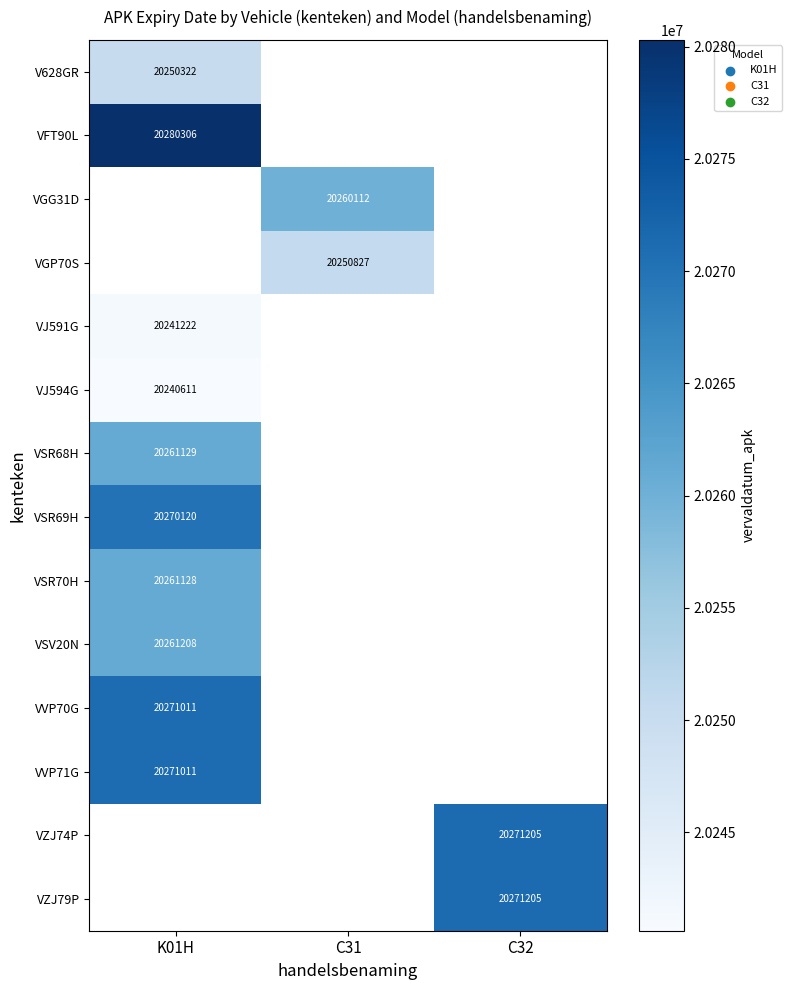

At which category does the chart reach its minimum across all series?

K01H